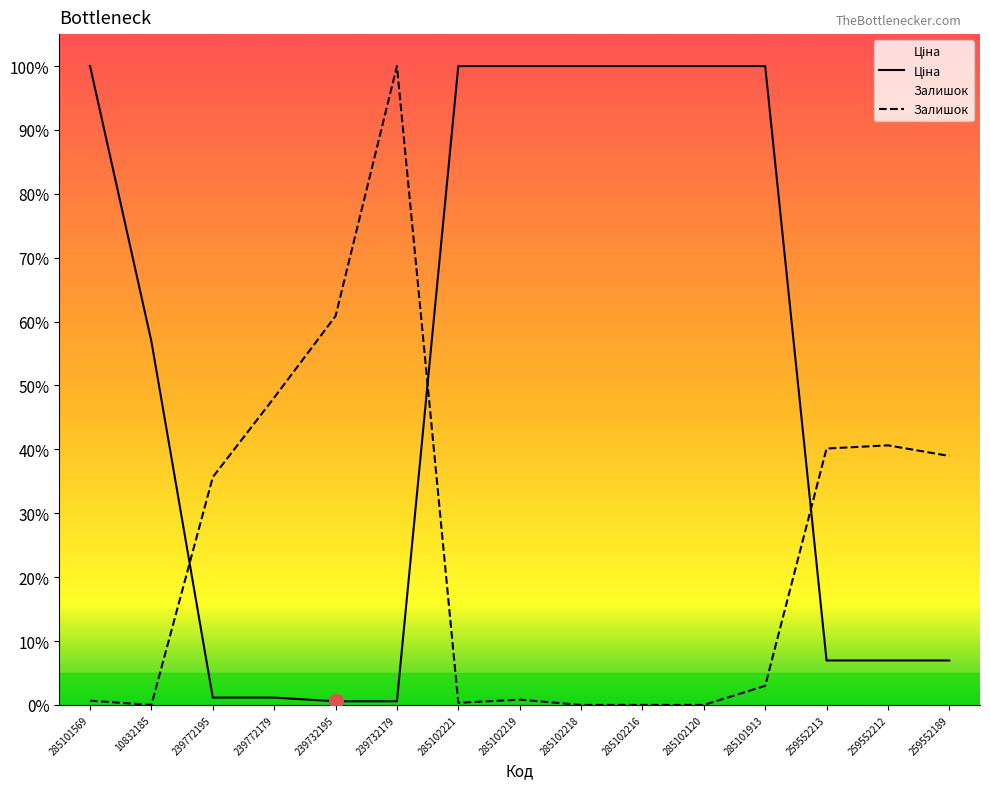

Which series has the largest total across all categories?

Ціна